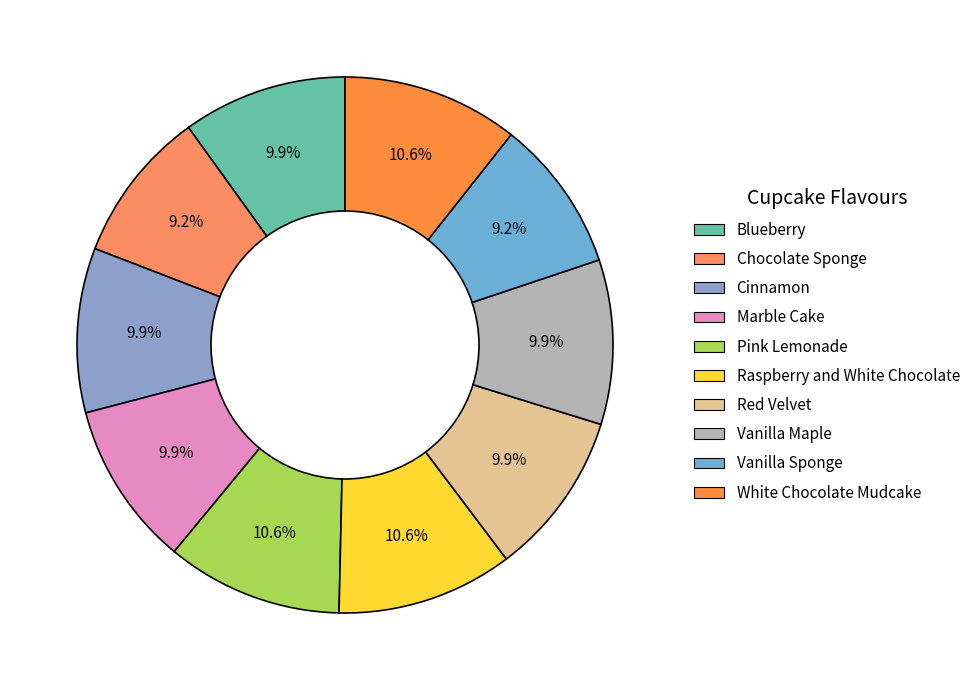

Is there any slice that represents more than half of the pie?

No